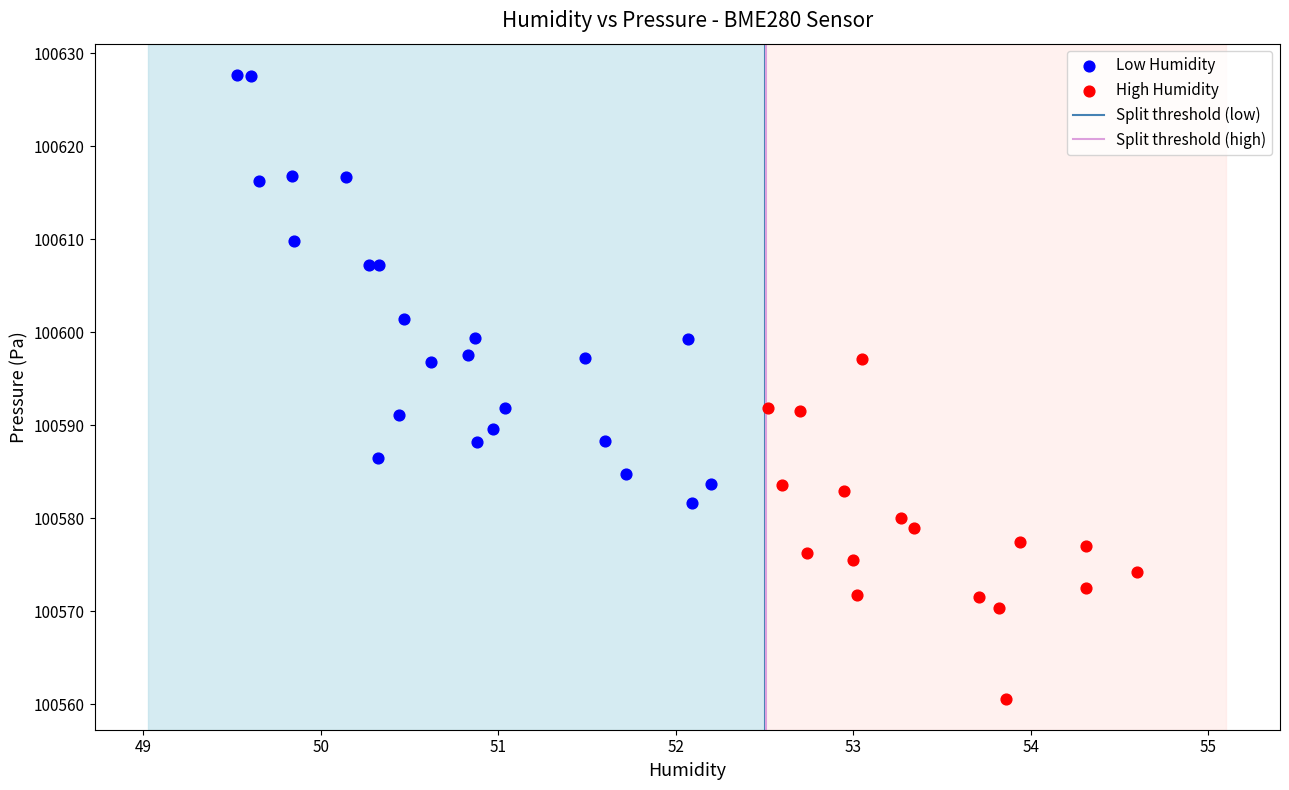

Which series contains the lowest Y value?

High Humidity